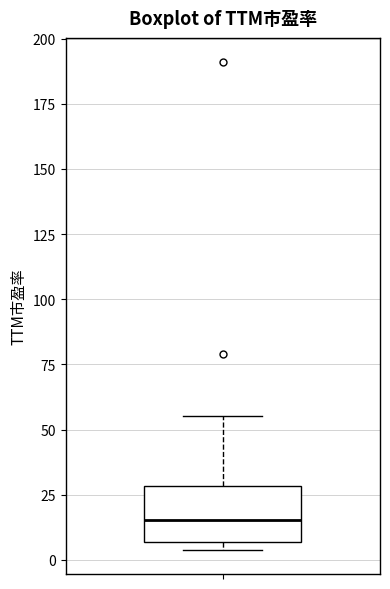

Transcribe this box plot: give where the median line is, the range the box spans, and where the two whiskers end, as read against the y-axis. The values are not printed on the chart, so give them approximately, as read against the axis.

median 15, box 5 to 30, whiskers 5 (just below the box's lower edge) to 55